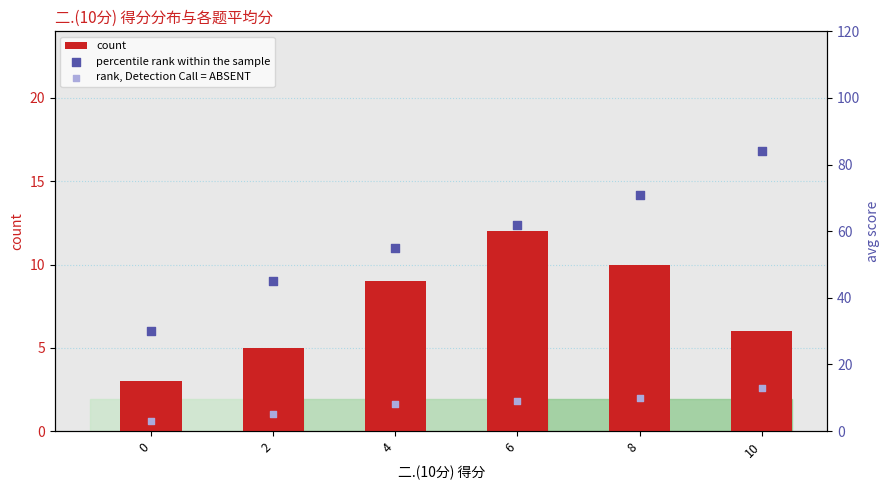

At which category is the sum across all series the highest?

10